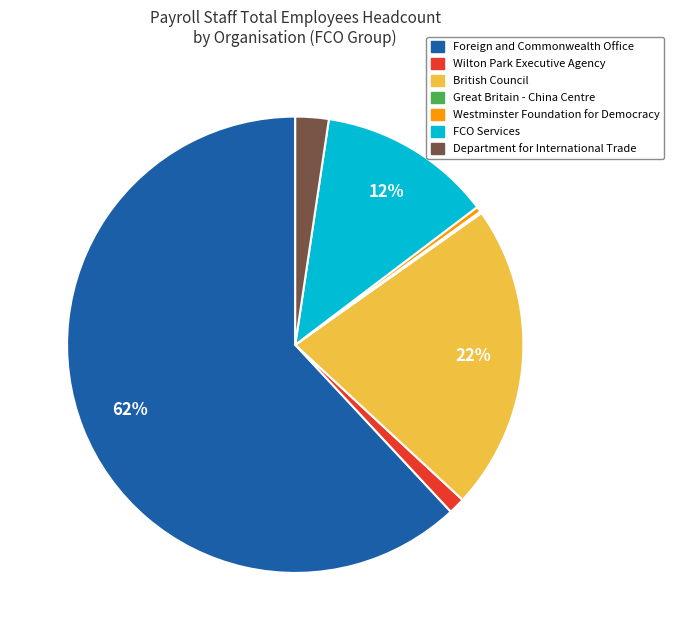

To the nearest percent, what is the average slice percentage?

14%